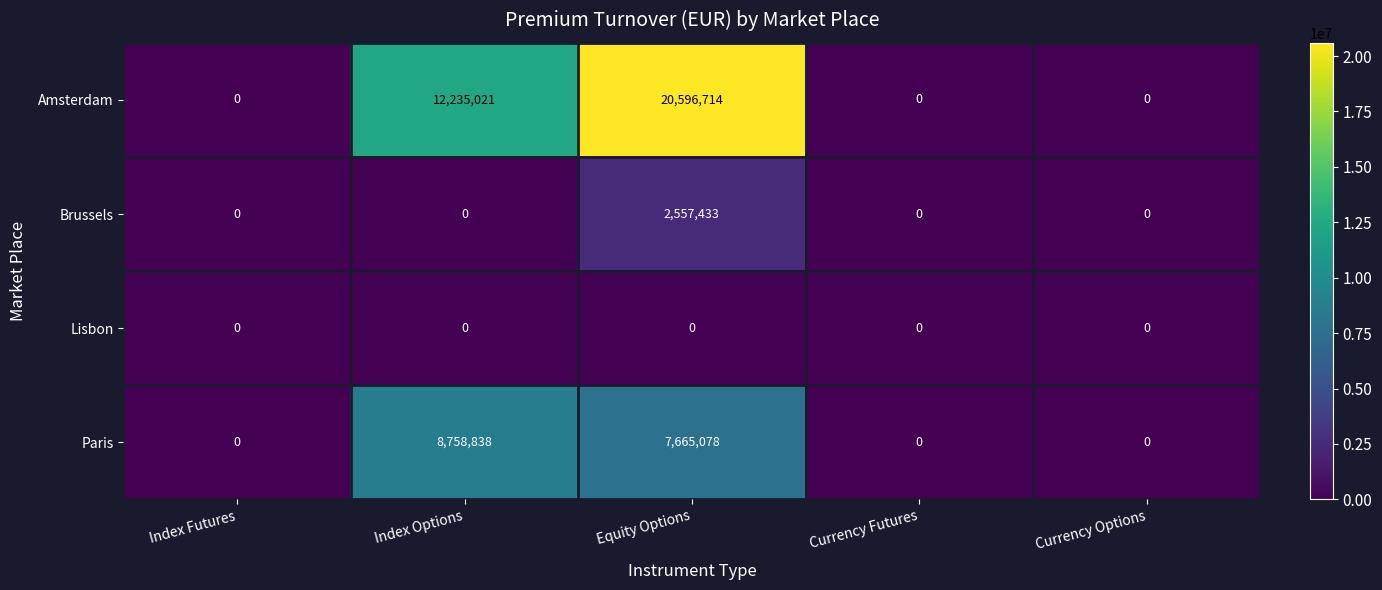

Where is Paris nearest to the value 4379419?

Equity Options